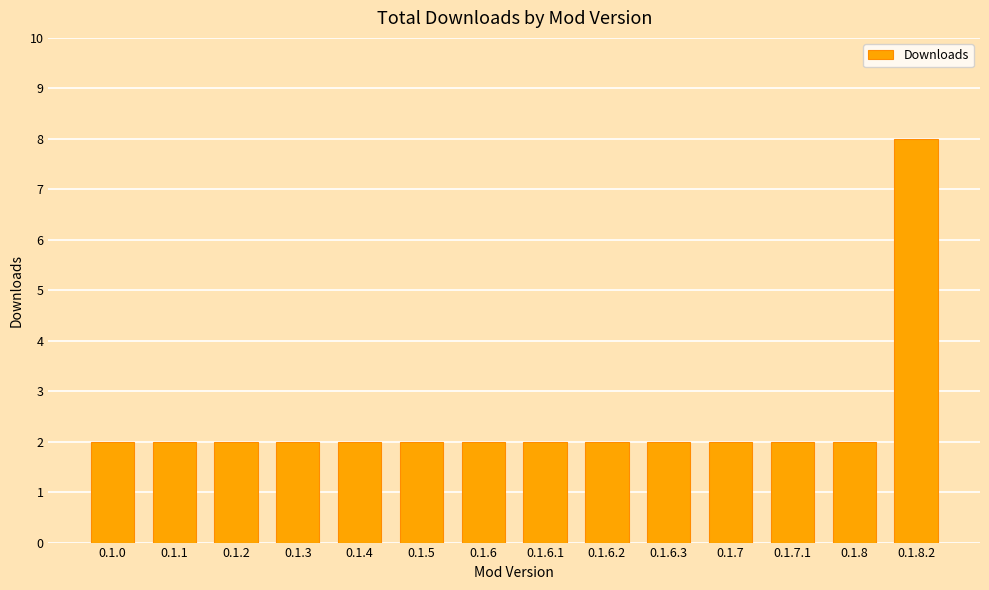

Reading left to right, what are all the values shown in this chart?

0.1.0=2	0.1.1=2	0.1.2=2	0.1.3=2	0.1.4=2	0.1.5=2	0.1.6=2	0.1.6.1=2	0.1.6.2=2	0.1.6.3=2	0.1.7=2	0.1.7.1=2	0.1.8=2	0.1.8.2=8